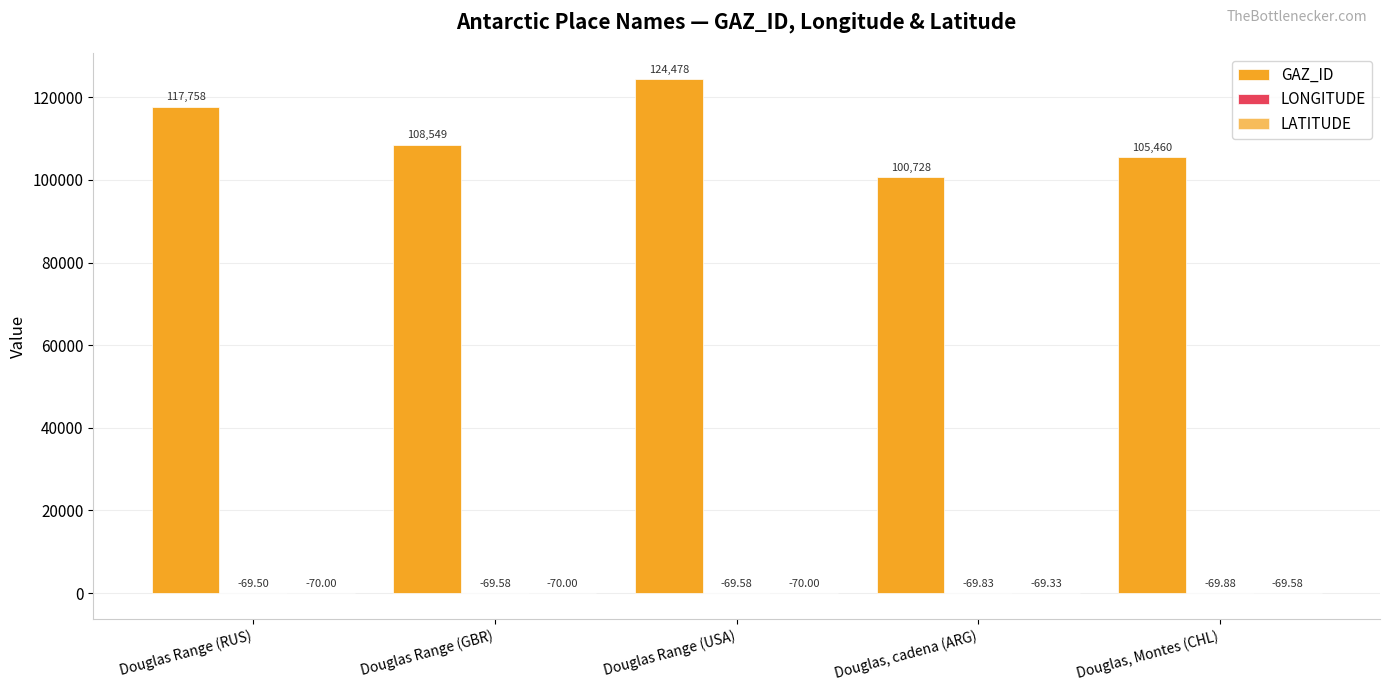

Reading left to right, list all the values displayed in this chart.

GAZ_ID: Douglas Range (RUS)=117758.0	Douglas Range (GBR)=108549.0	Douglas Range (USA)=124478.0	Douglas, cadena (ARG)=100728.0	Douglas, Montes (CHL)=105460.0
LONGITUDE: Douglas Range (RUS)=-69.5	Douglas Range (GBR)=-69.6	Douglas Range (USA)=-69.6	Douglas, cadena (ARG)=-69.8	Douglas, Montes (CHL)=-69.9
LATITUDE: Douglas Range (RUS)=-70.0	Douglas Range (GBR)=-70.0	Douglas Range (USA)=-70.0	Douglas, cadena (ARG)=-69.3	Douglas, Montes (CHL)=-69.6